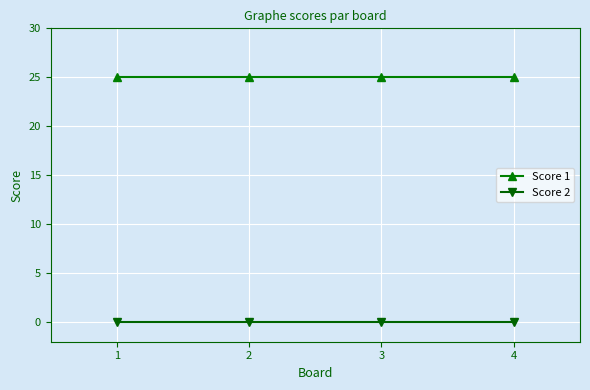

Rank the series at 1 from highest to lowest value.

Score 1, Score 2